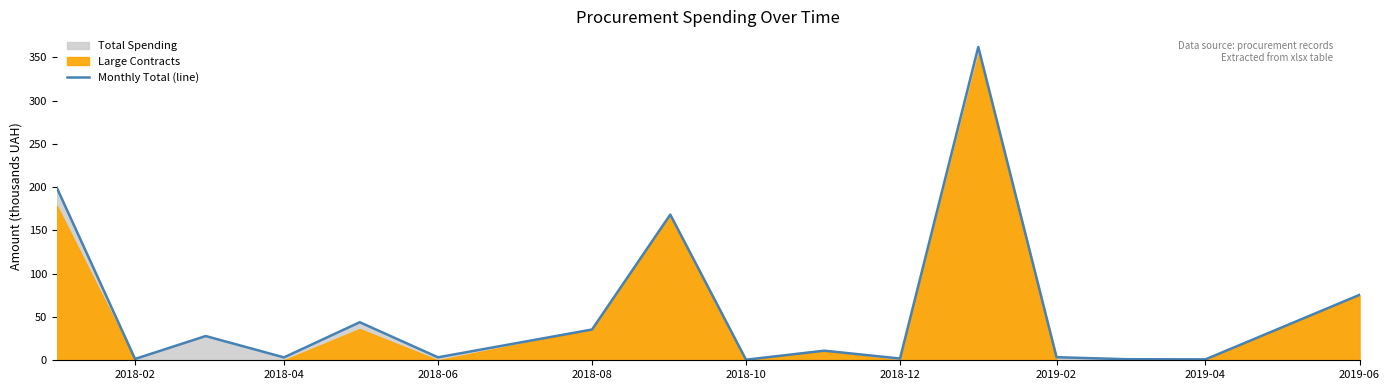

Reading right to left, transcribe all the data shown in this chart.

75.6	1.1	1.2	3.6	361.9	2.0	11.1	0.7	168.3	35.5	3.4	44.0	3.3	28.0	1.5	199.4